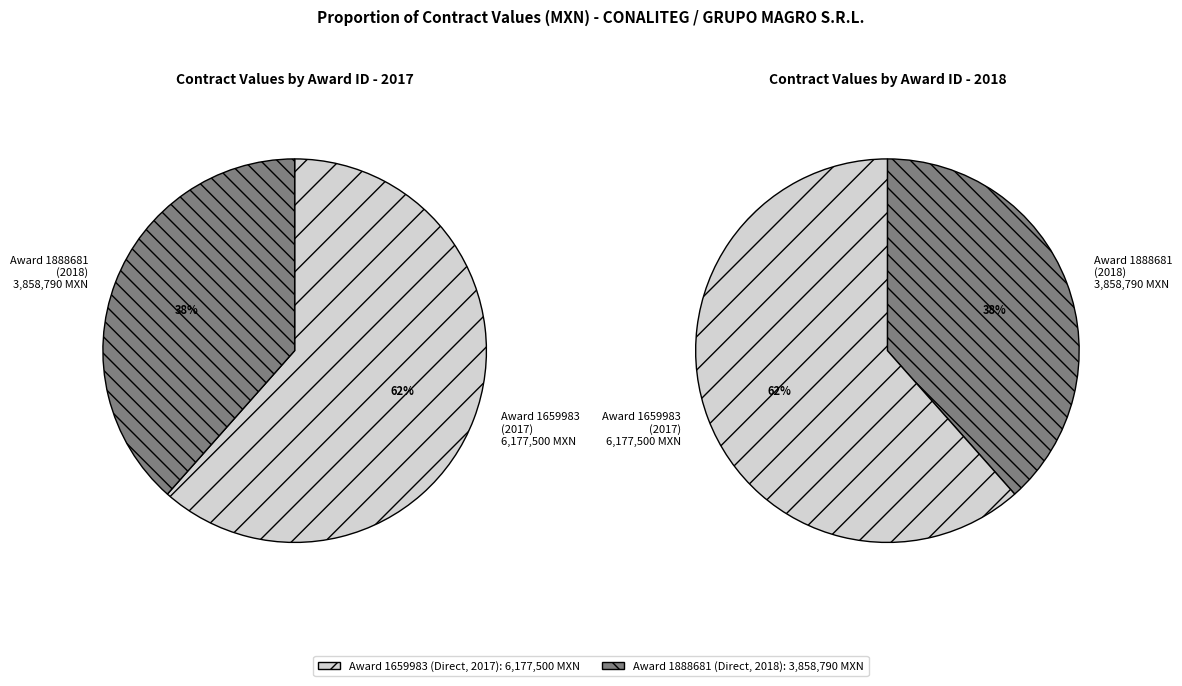

Is it true that AA-011L6J001-E198-2018
(1888681) is 44% of the pie?

False